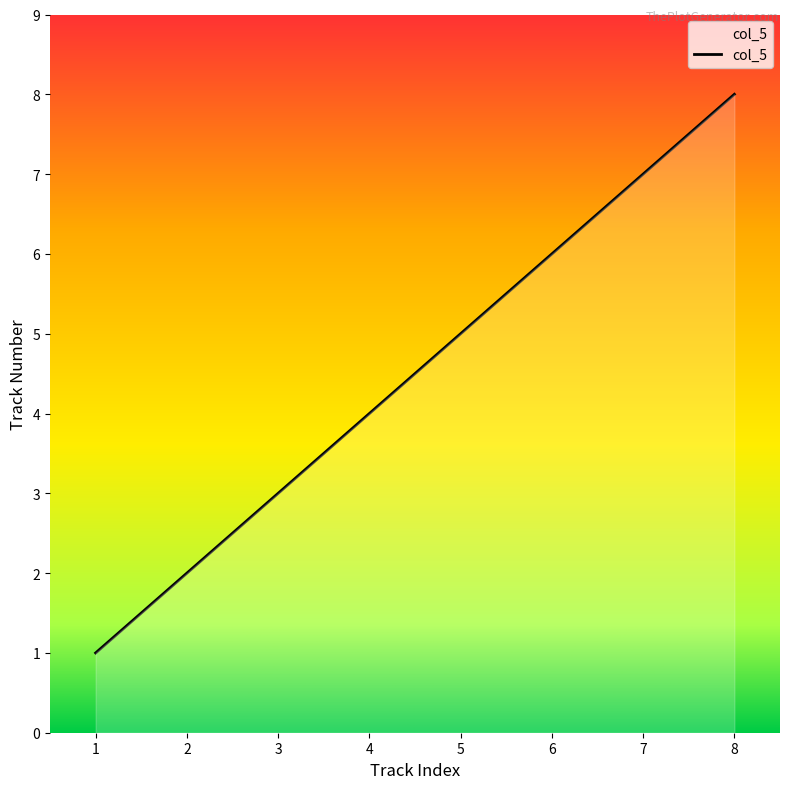

The chart shows a value of 2 at 1. True or false?

False